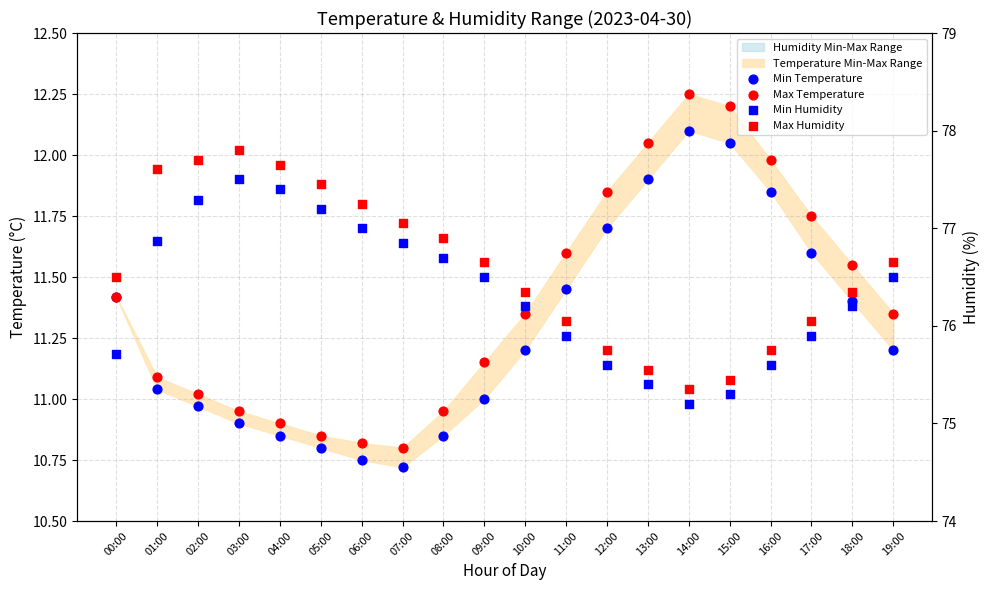

Is the value of Max Temperature at 16:00 greater than the value of Max Humidity at 07:00?

No